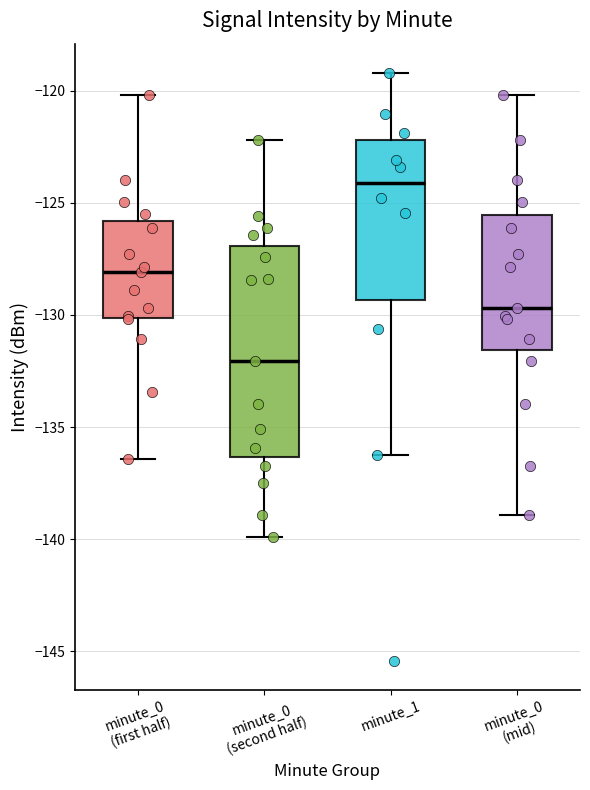

Comparing the boxes themselves (not the whiskers), which one is the tallest?

minute_0 (second half)